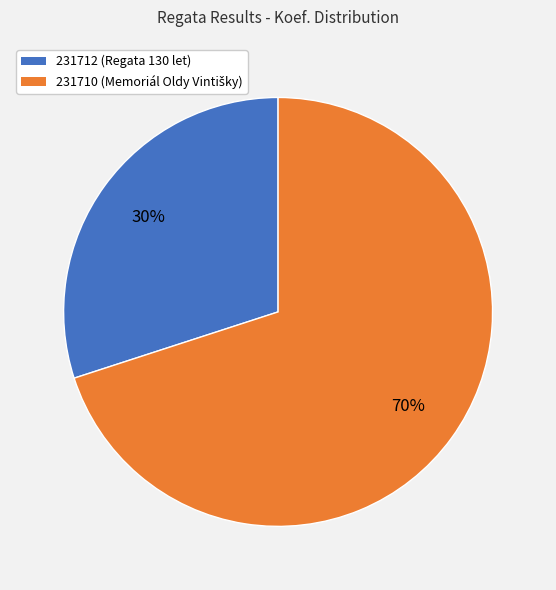

How many slices are in this pie chart?

2